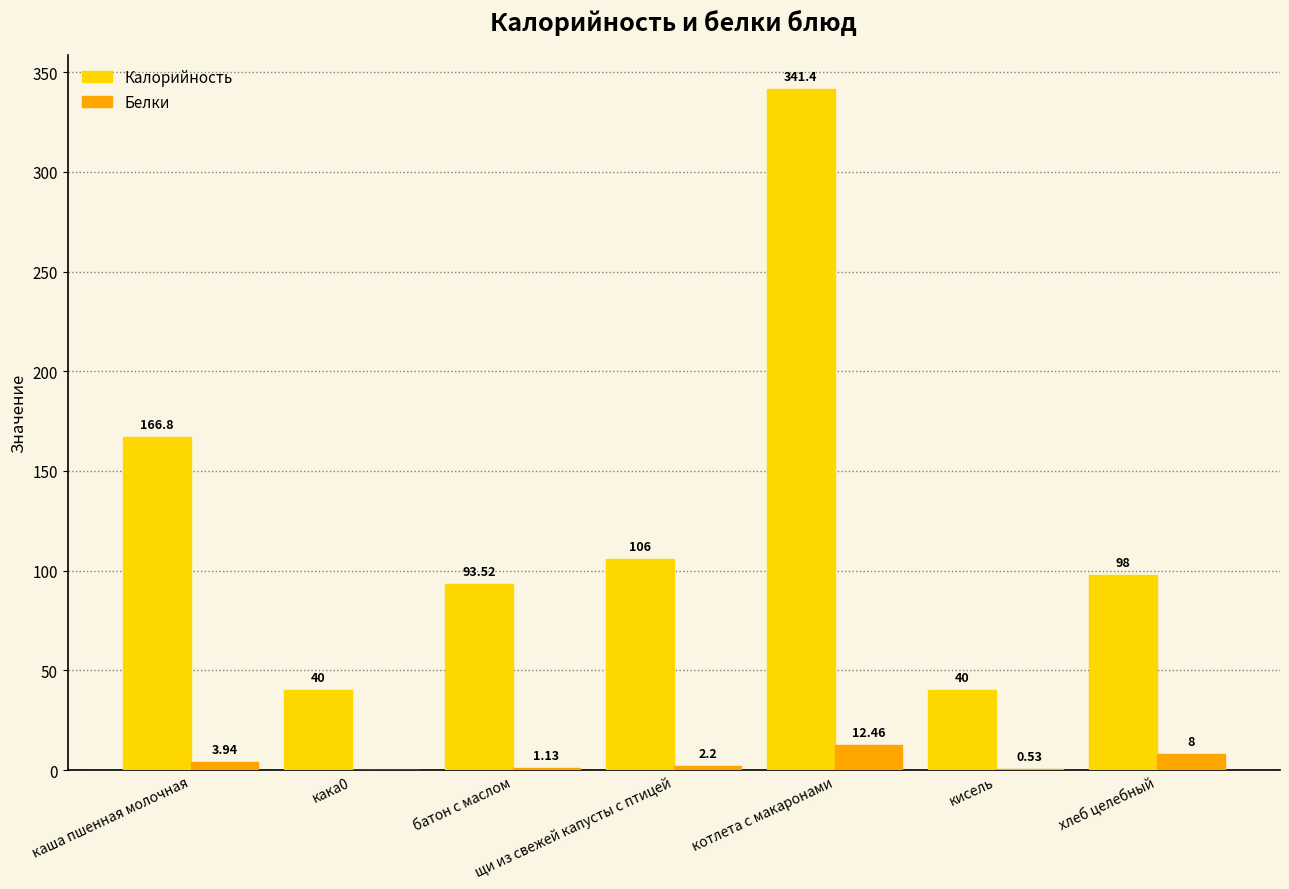

What is the sum of all Калорийность values?

885.7